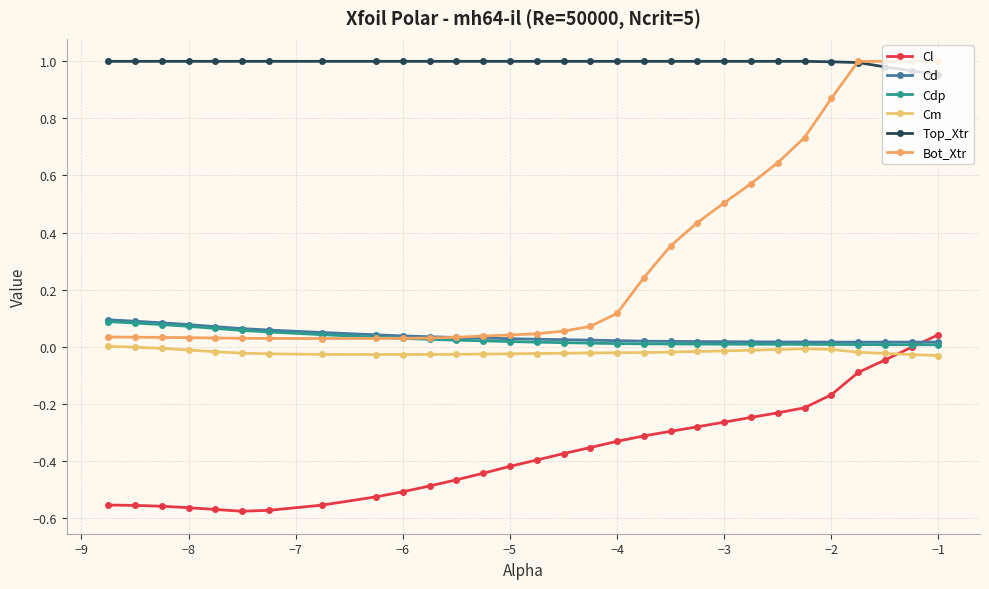

How many series are shown in this chart?

6